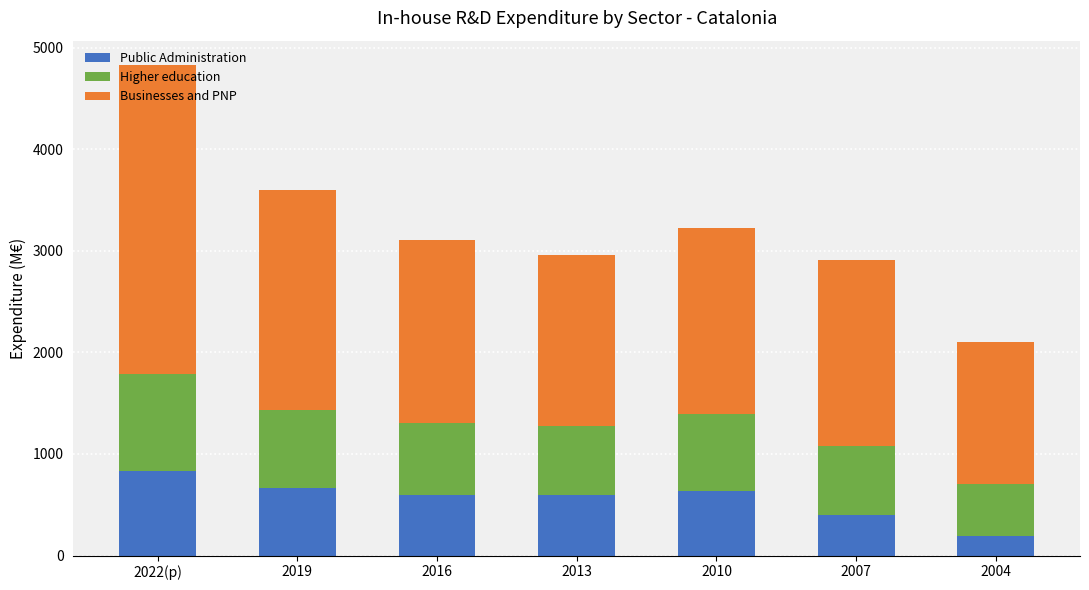

At which category is the sum across all series the highest?

2022(p)